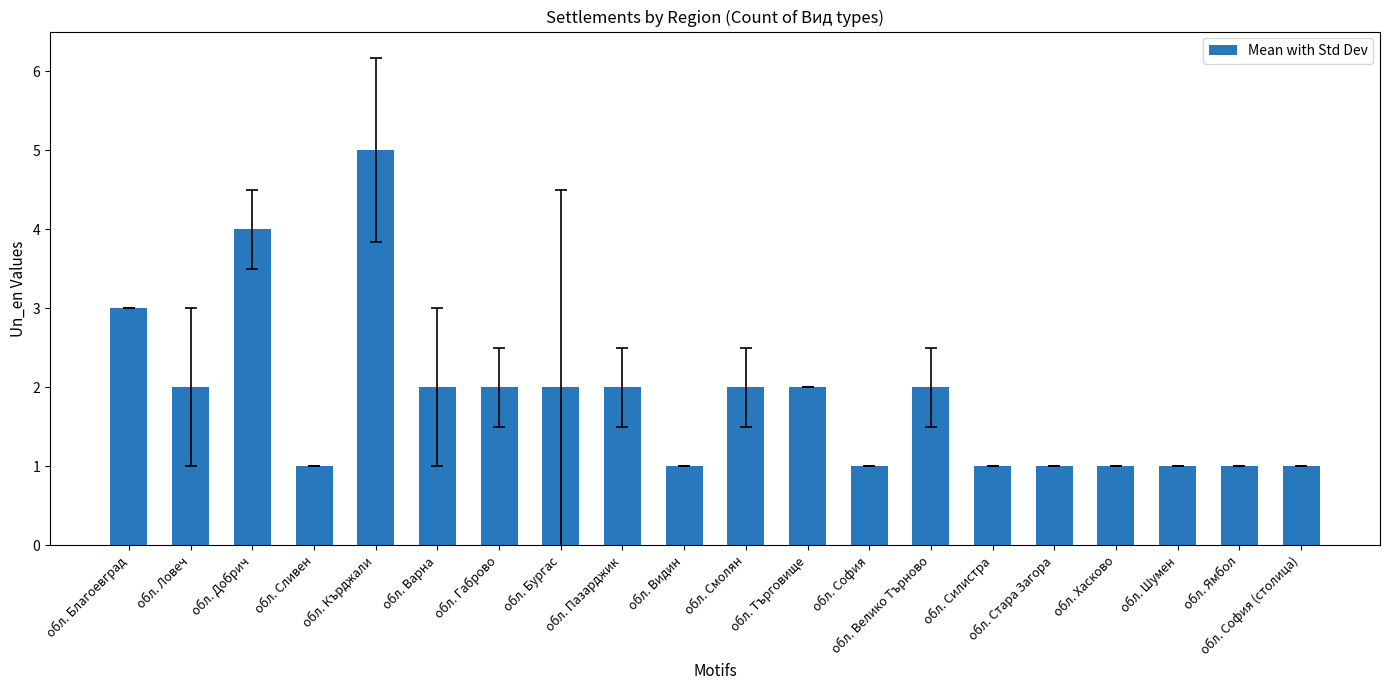

The value at обл. Велико Търново is 1. True or false?

False